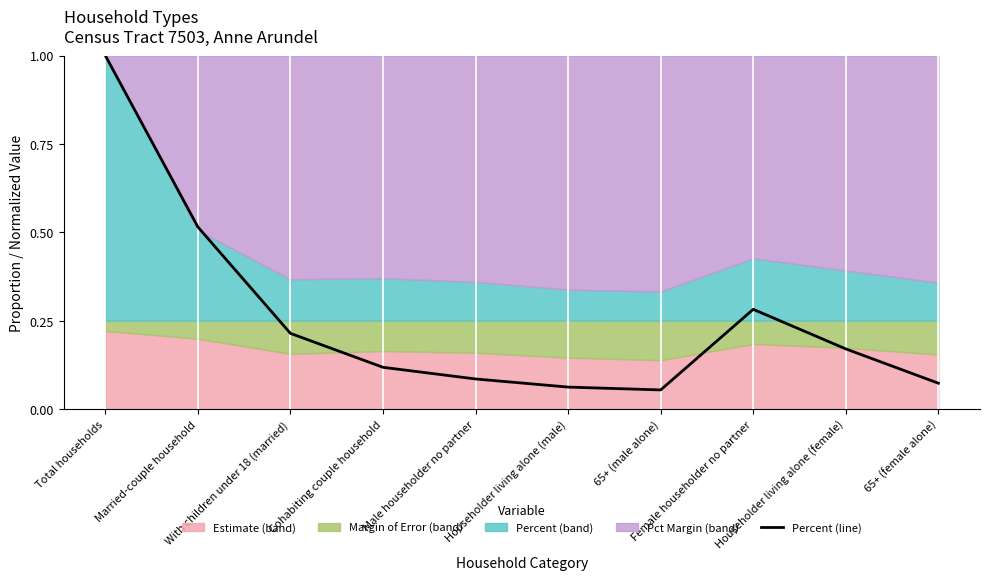

What value does the data have at Total households?

1.0